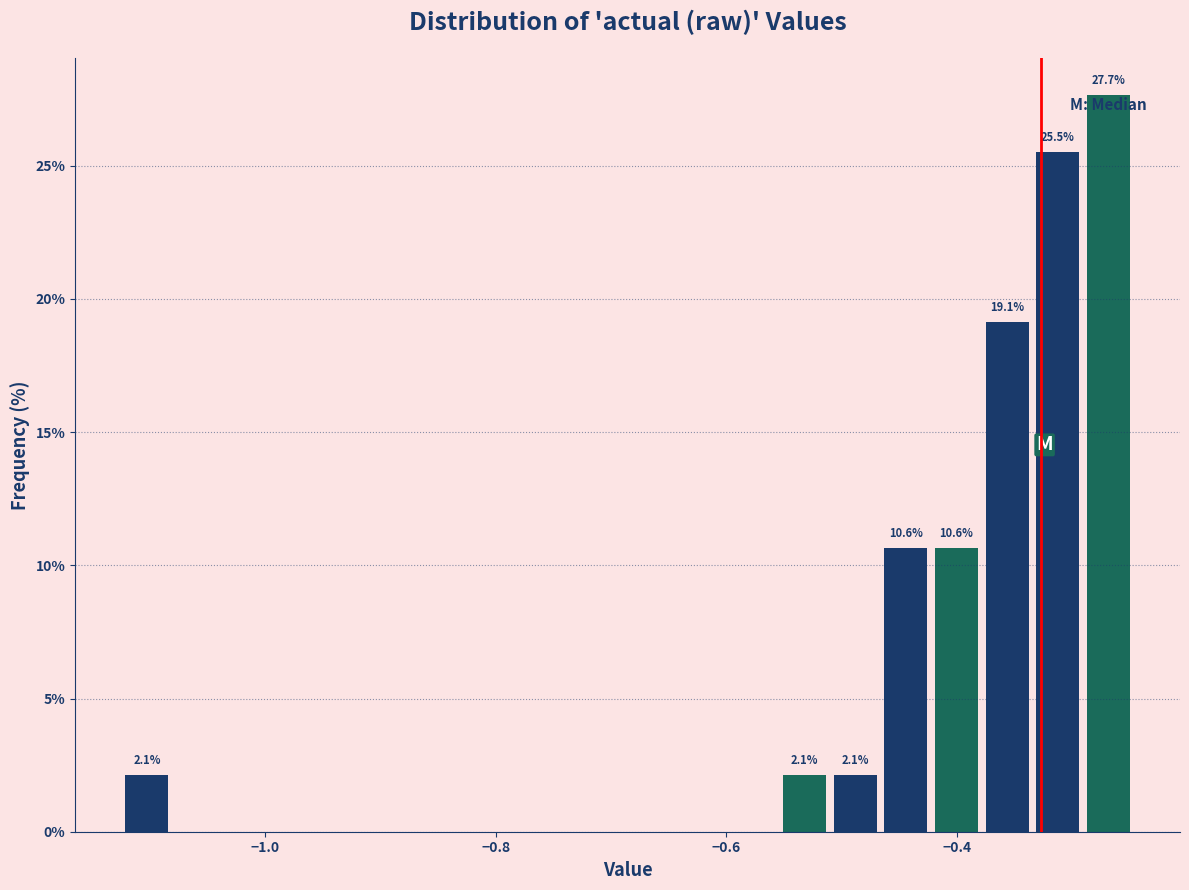

Around what value on the x-axis is the tallest bar? Give the approximate position of its centre, as read against the axis.

-0.26